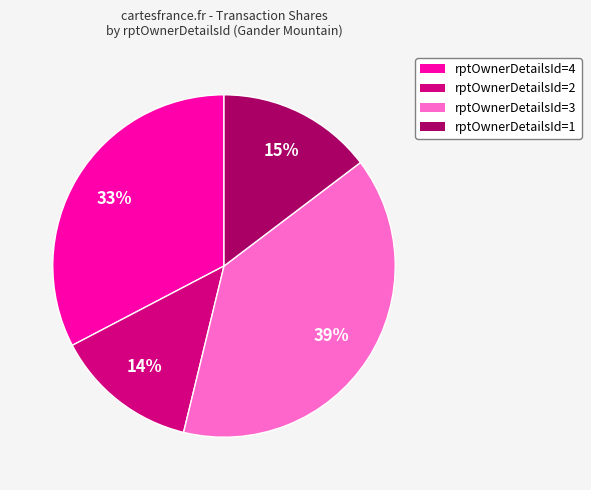

Combined, do rptOwnerDetailsId=4 and rptOwnerDetailsId=1 account for over 50%?

No